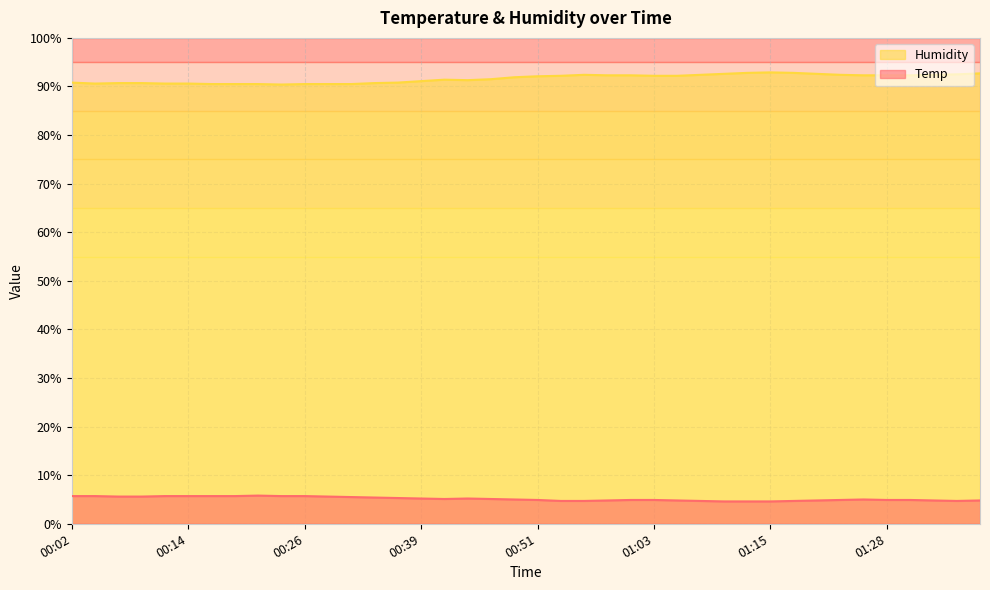

How many data points does each series have?

40